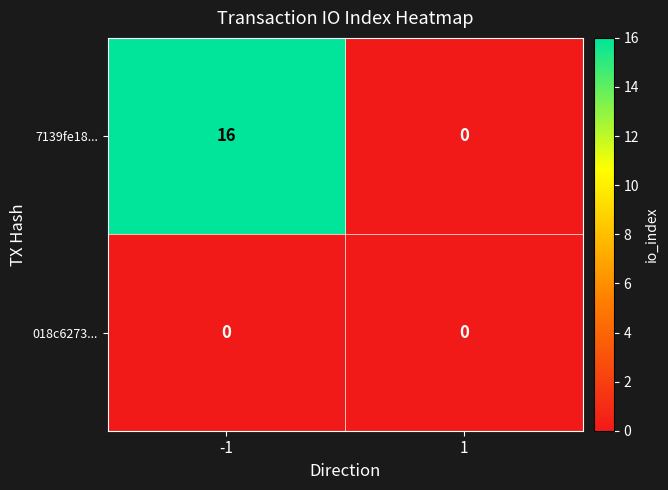

Reading left to right, what are all the values shown in this chart?

7139fe18...: 16	0
018c6273...: 0	0